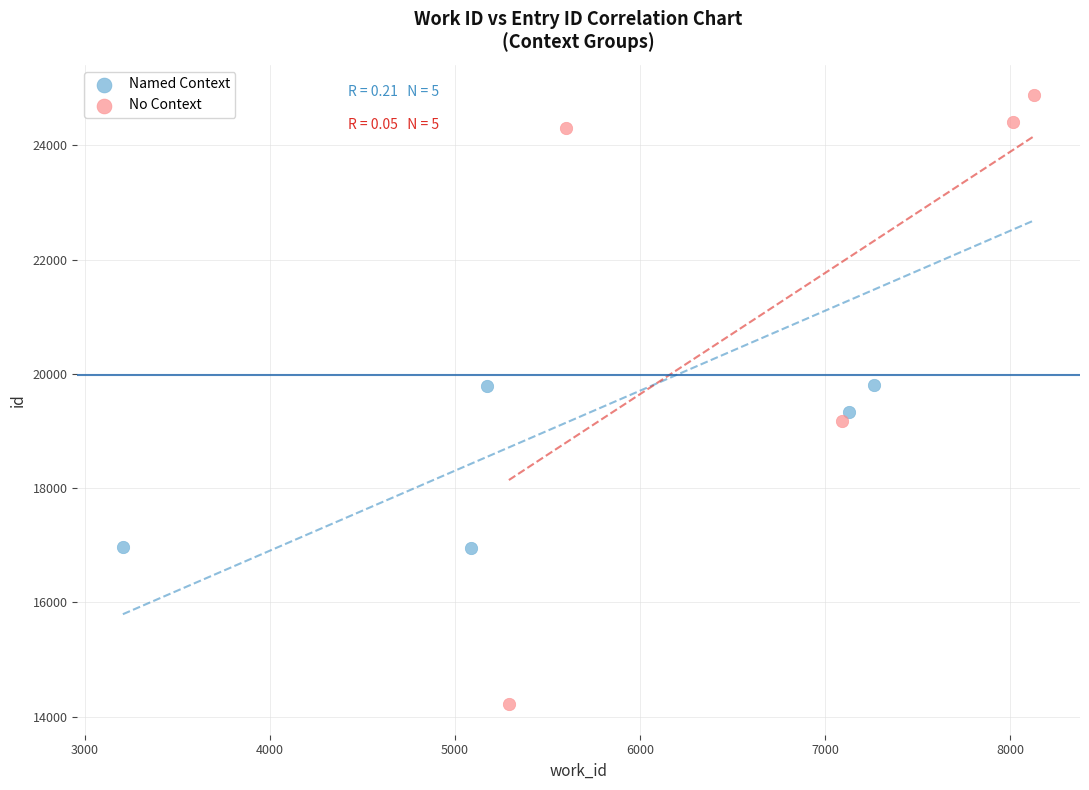

Which series contains the highest Y value?

No Context